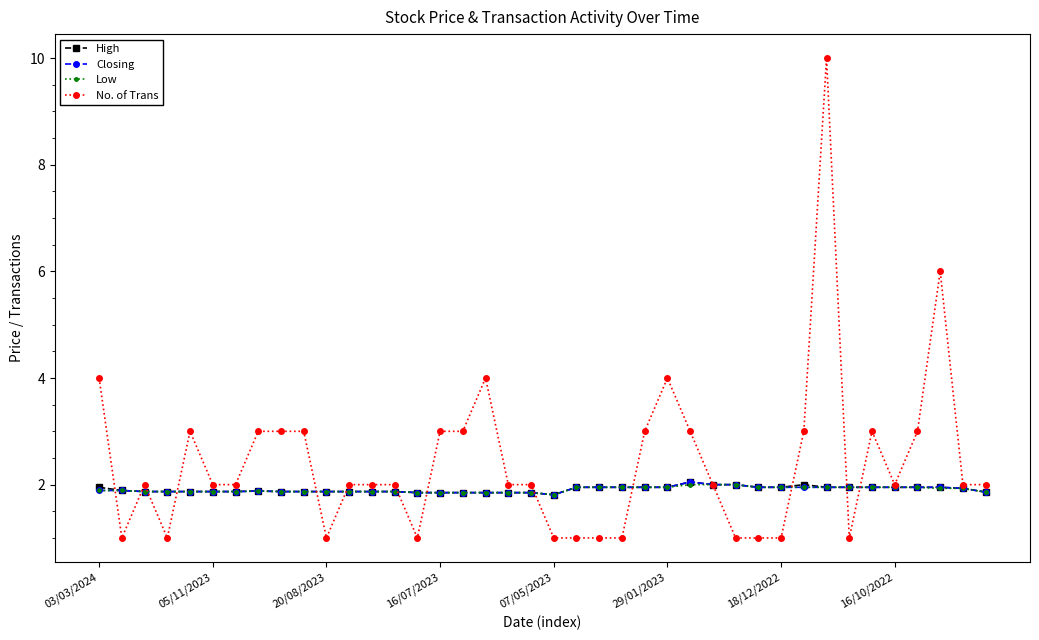

What is the value of the Low point at the 12th from the left?

1.9